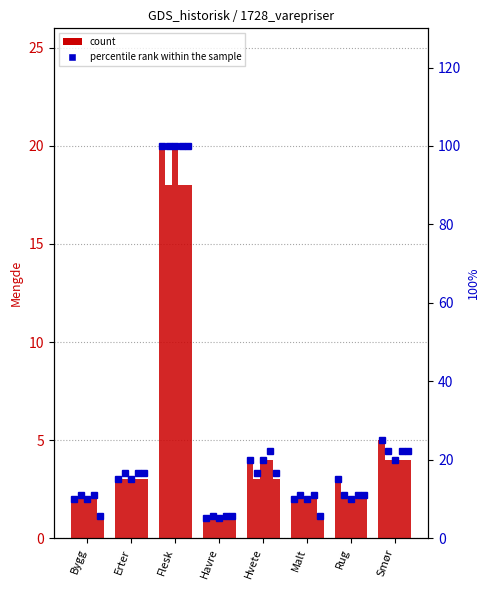

What is the label of the 8th bar from the right?

Bygg